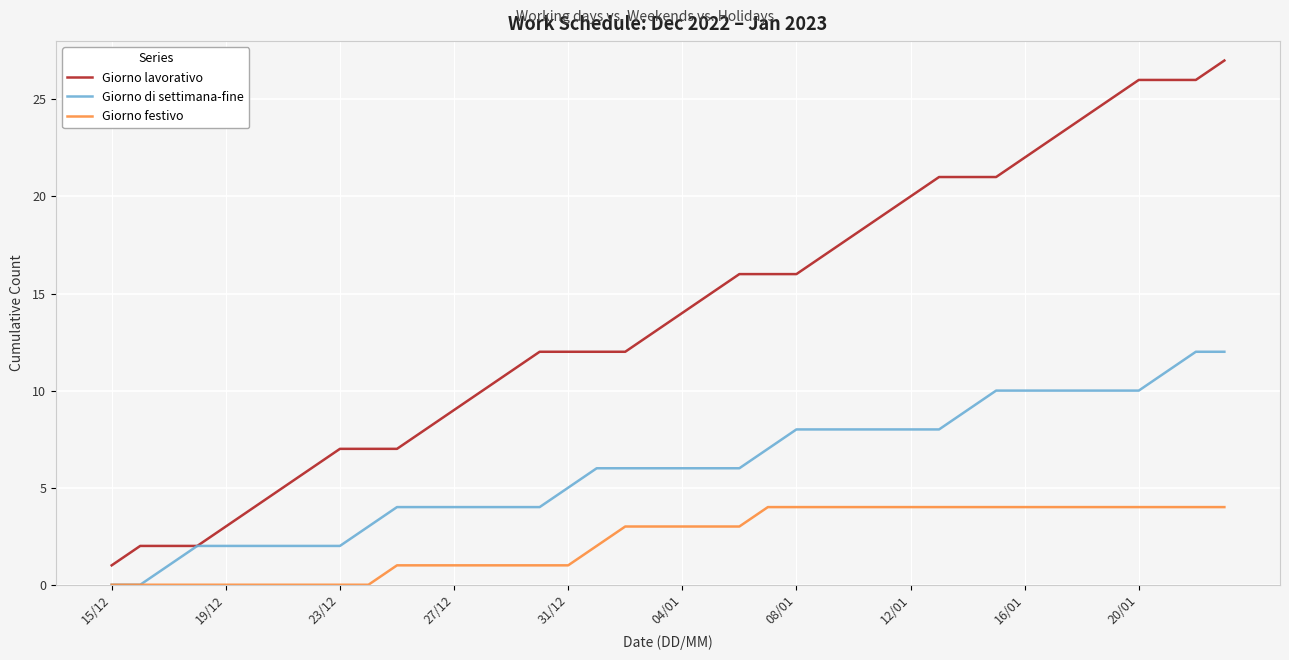

Which series has the largest range (max minus min)?

Giorno lavorativo